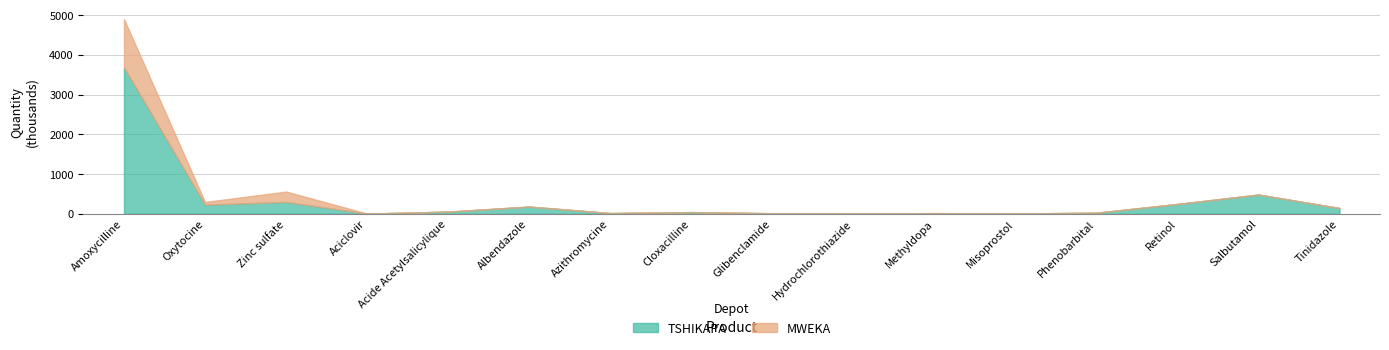

True or false: TSHIKAPA has more than 2 interior local peaks.

True